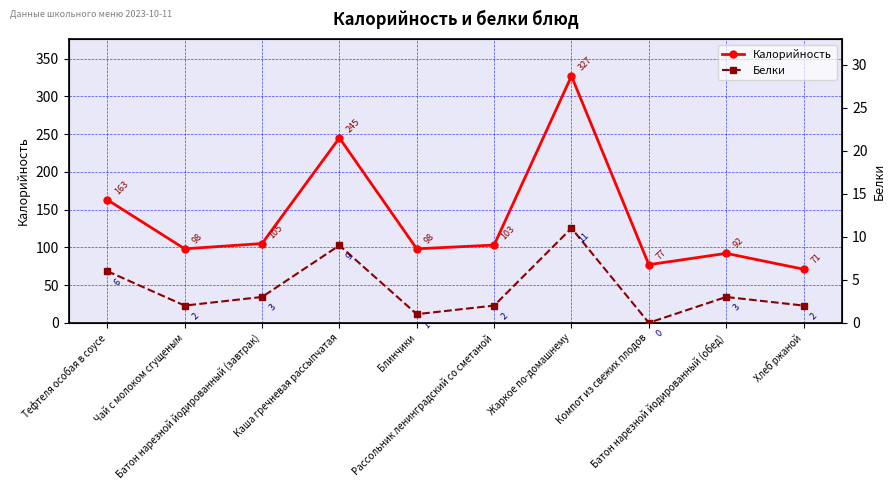

At which label does Калорийность first exceed 103?

Тефтеля особая в соусе